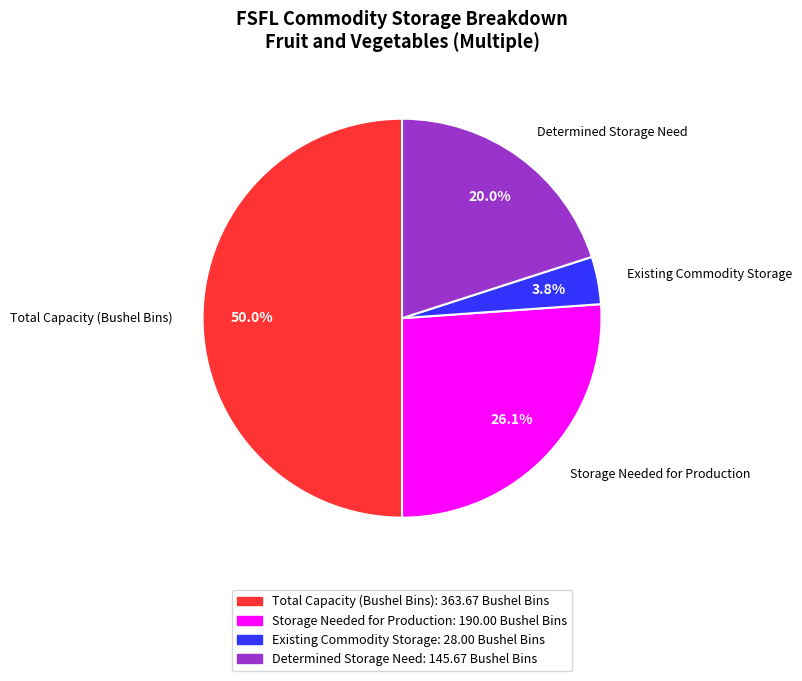

How much of the chart is everything except Determined Storage Need?

80.0%